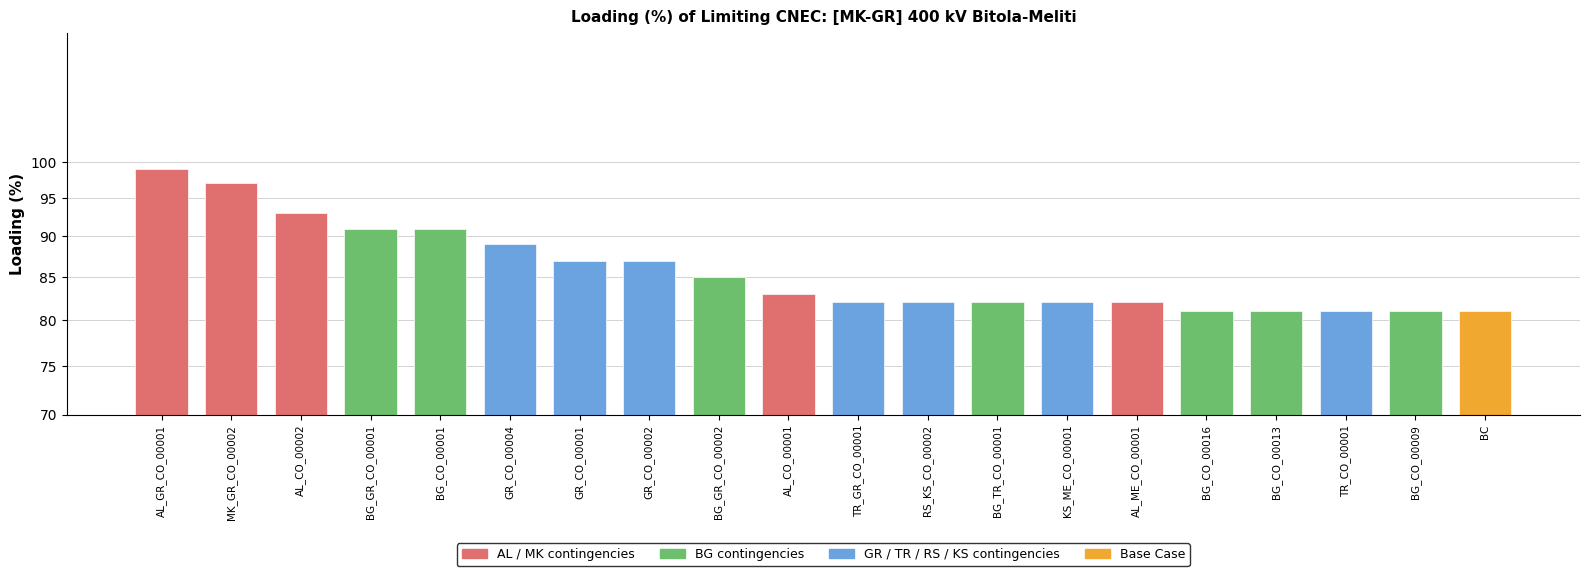

What is the difference between the values at GR_CO_00004 and BG_GR_CO_00002?

4